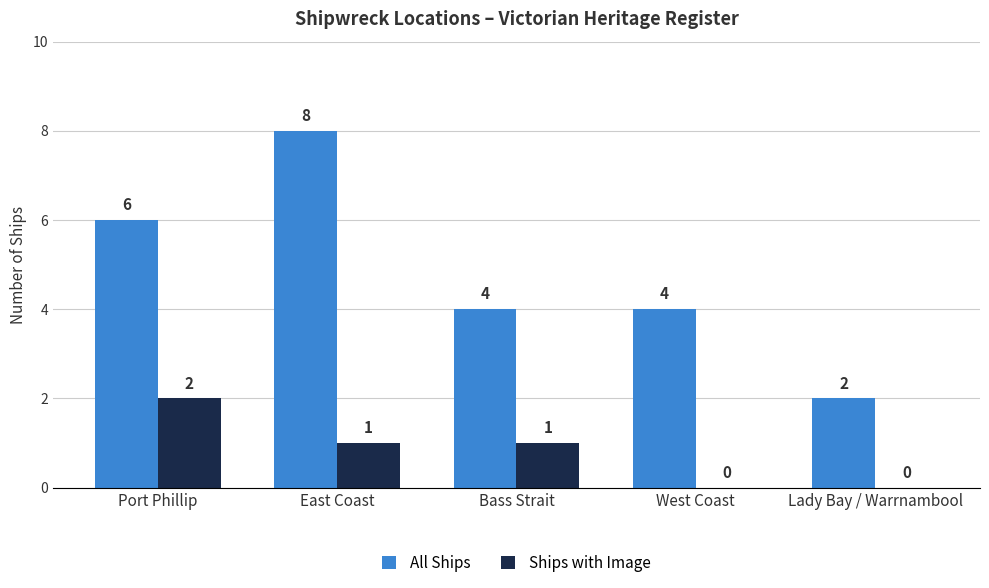

What is the total value across all series at West Coast?

4